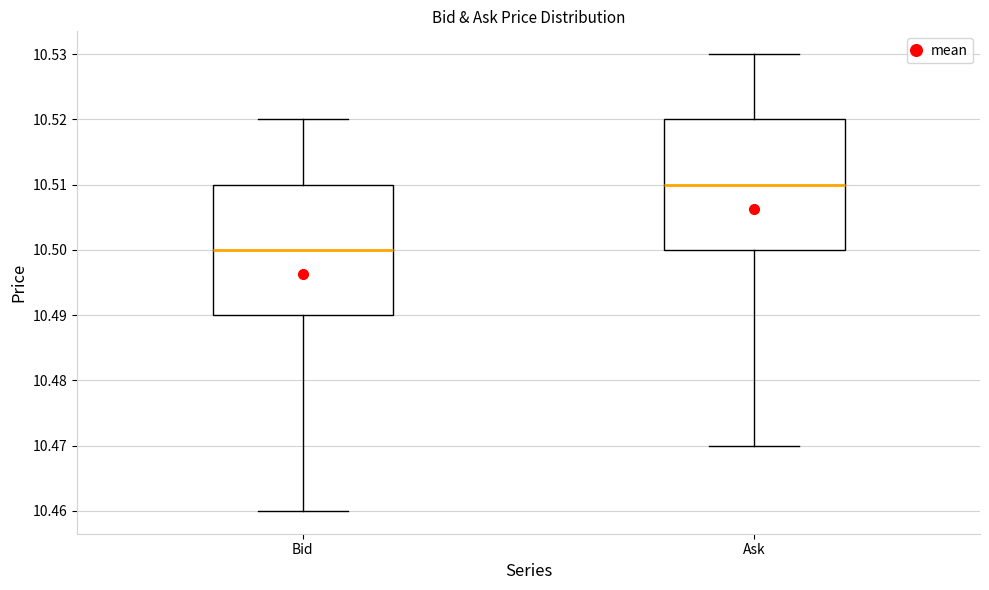

Where is the lower edge of the box for Ask on the y-axis? The values are not printed on the chart, so give them approximately, as read against the axis.

10.50